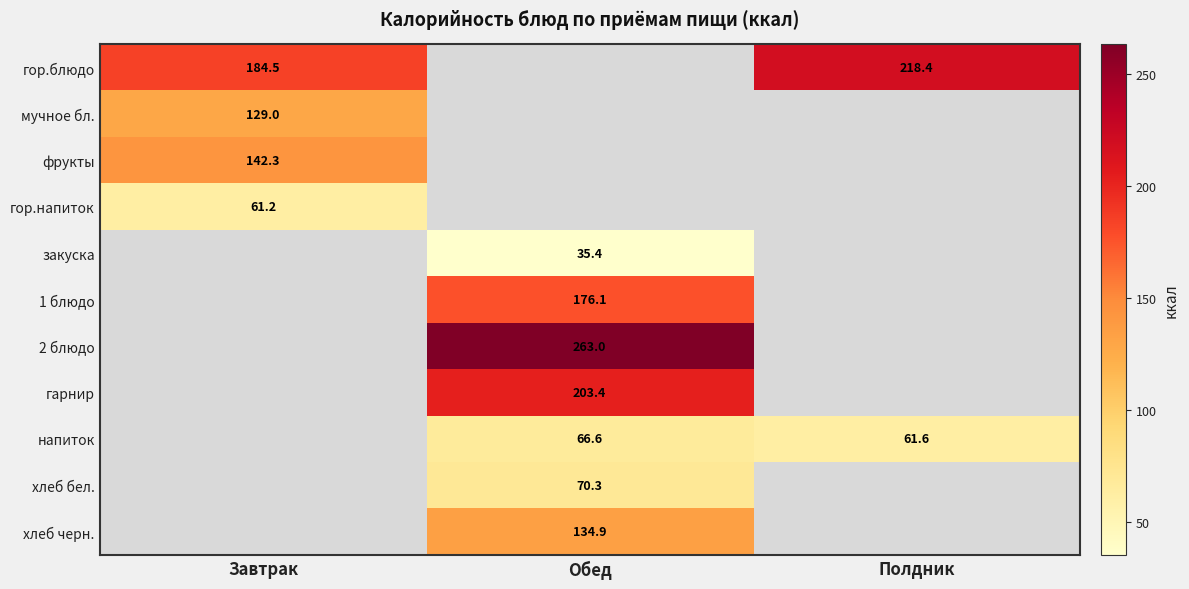

Is the value of гарнир at Обед greater than the value of хлеб бел. at Обед?

Yes